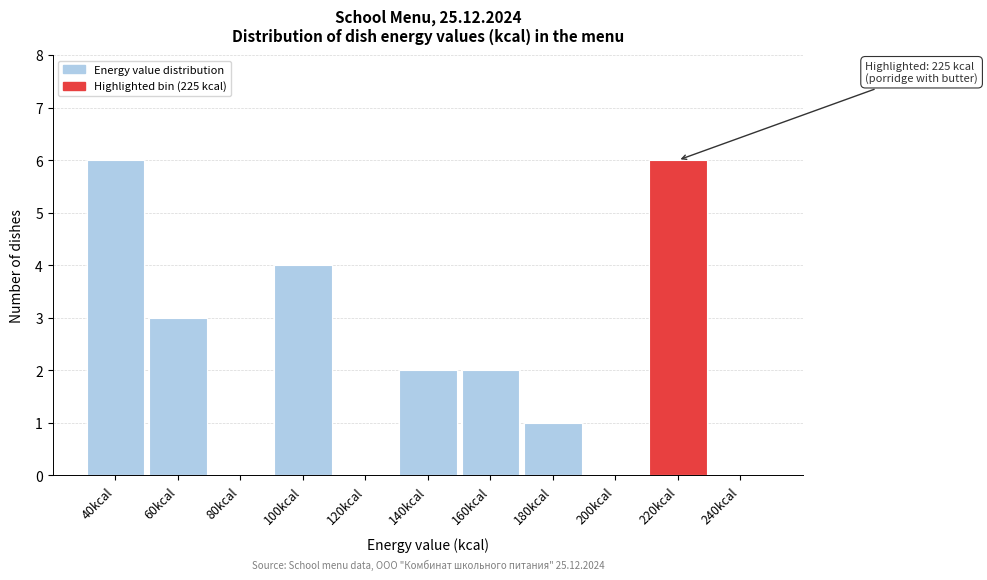

Reading right to left, list all the values displayed in this chart.

240kcal=0	220kcal=6	200kcal=0	180kcal=1	160kcal=2	140kcal=2	120kcal=0	100kcal=4	80kcal=0	60kcal=3	40kcal=6